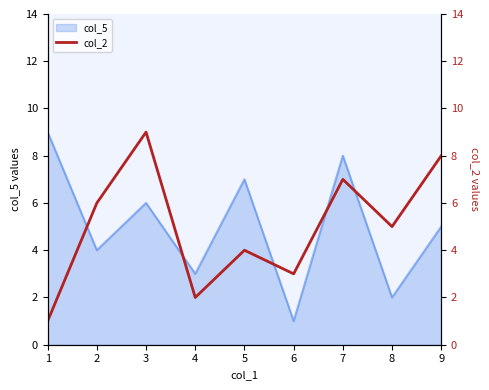

Is it true that col_5 equals 4 at 2?

True